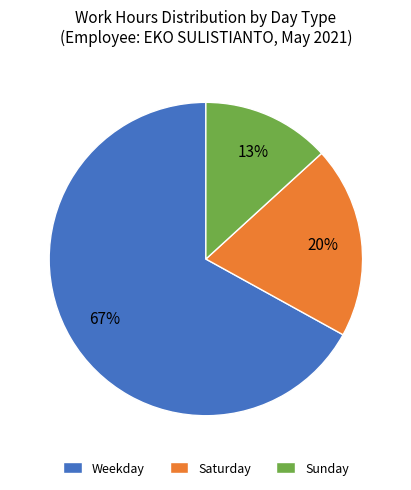

How many segments does this pie chart have?

3